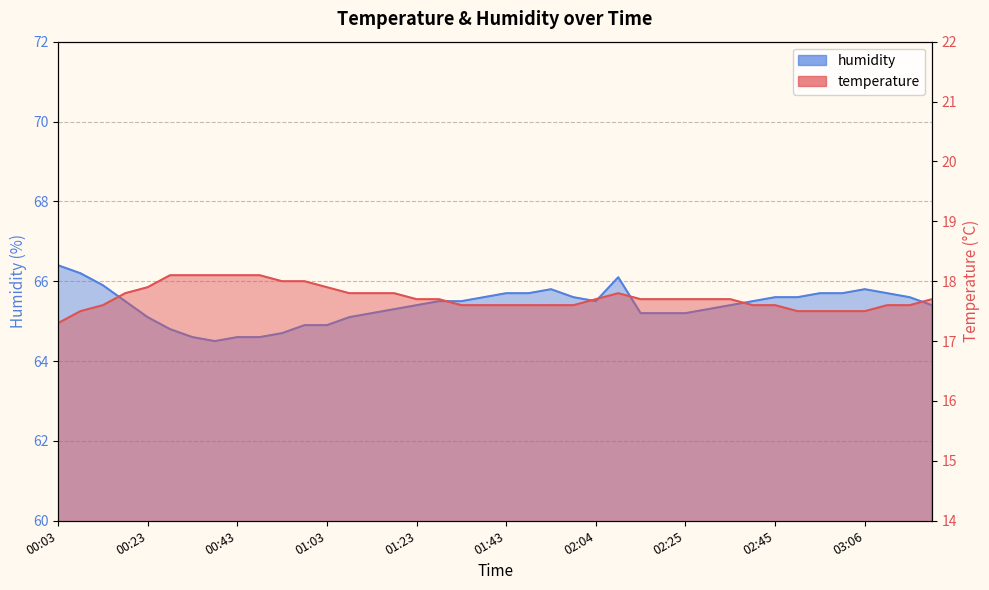

The temperature series shows 17.6 at 02:40. True or false?

True